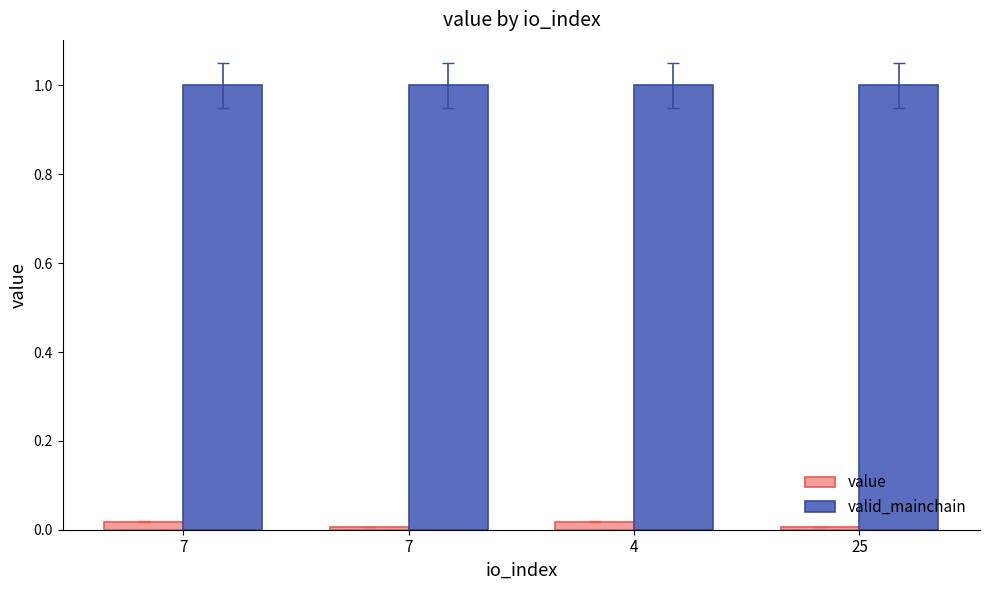

The value series shows 0.0 at 25. True or false?

True